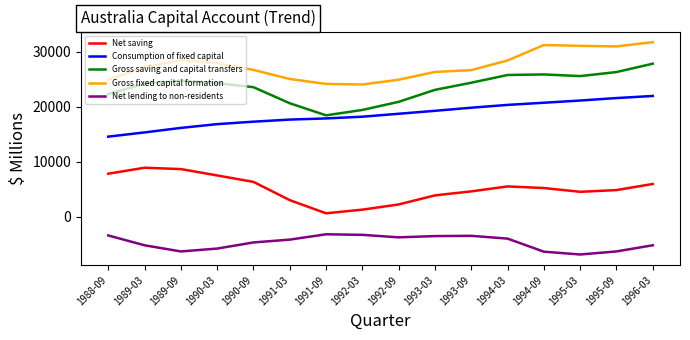

What is the minimum value shown in the chart?

-6877